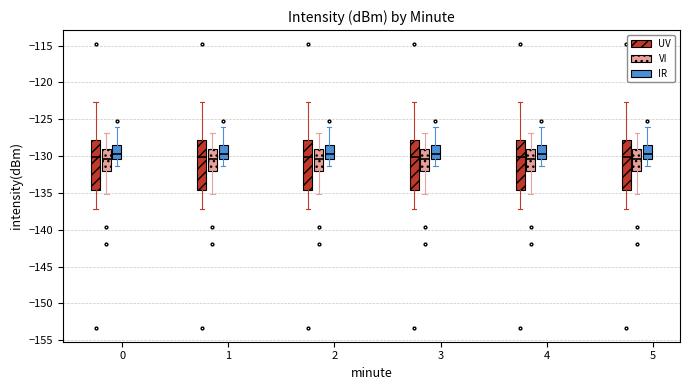

Where is the upper edge of the box for 3 (IR) on the y-axis? The values are not printed on the chart, so give them approximately, as read against the axis.

-128.5